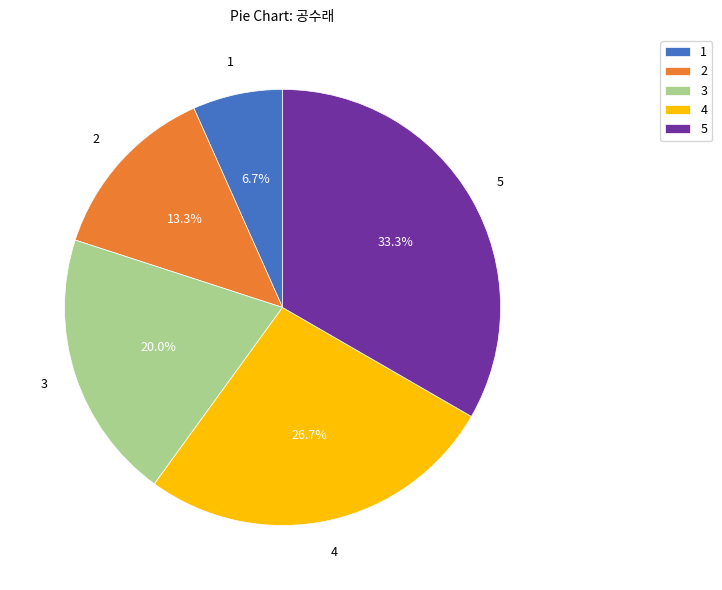

To the nearest percent, what is the difference between the largest and smallest slice percentages?

27%